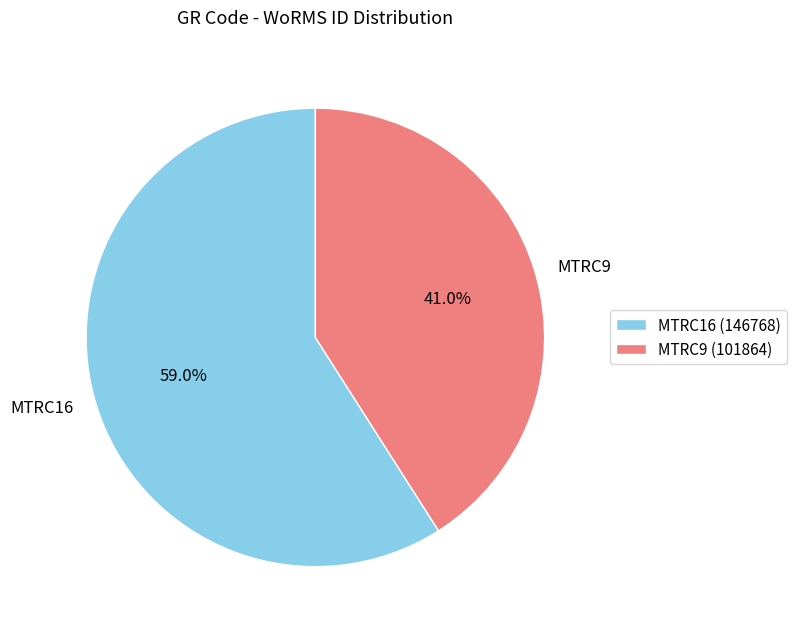

To the nearest percent, what portion does MTRC9 represent?

41%